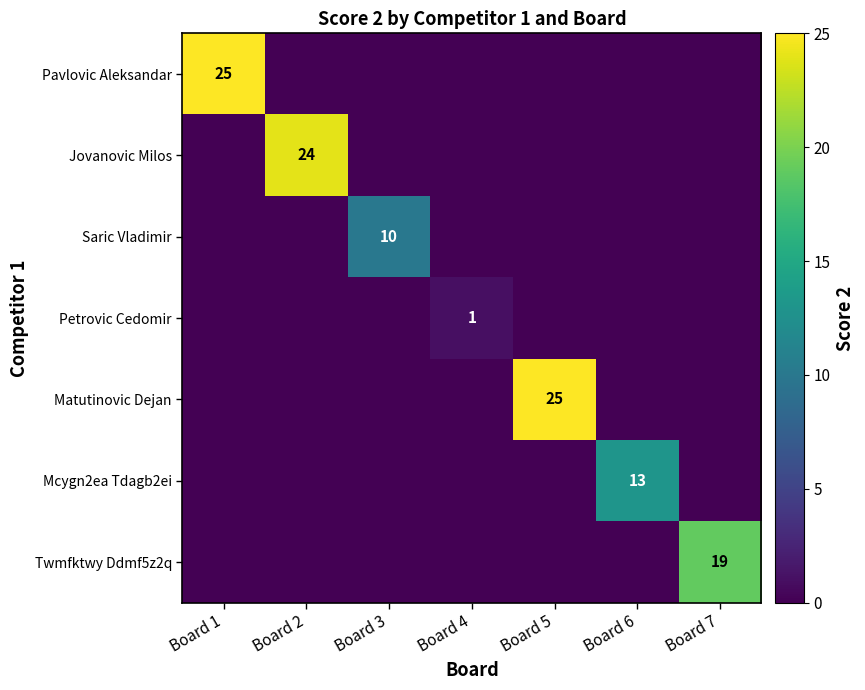

At which category is the sum across all series the highest?

Board 1